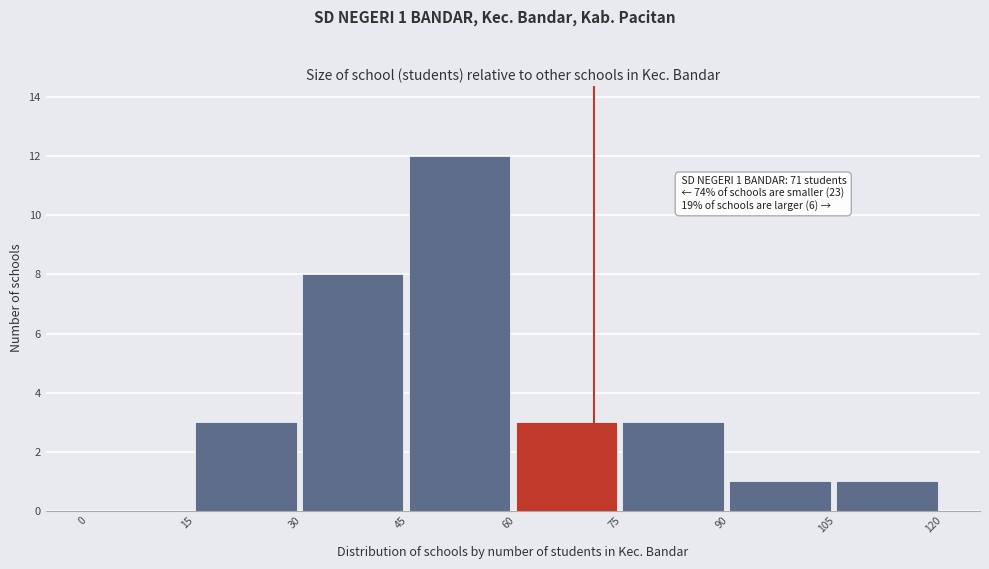

Which range on the x-axis has the tallest bar?

45 to 60